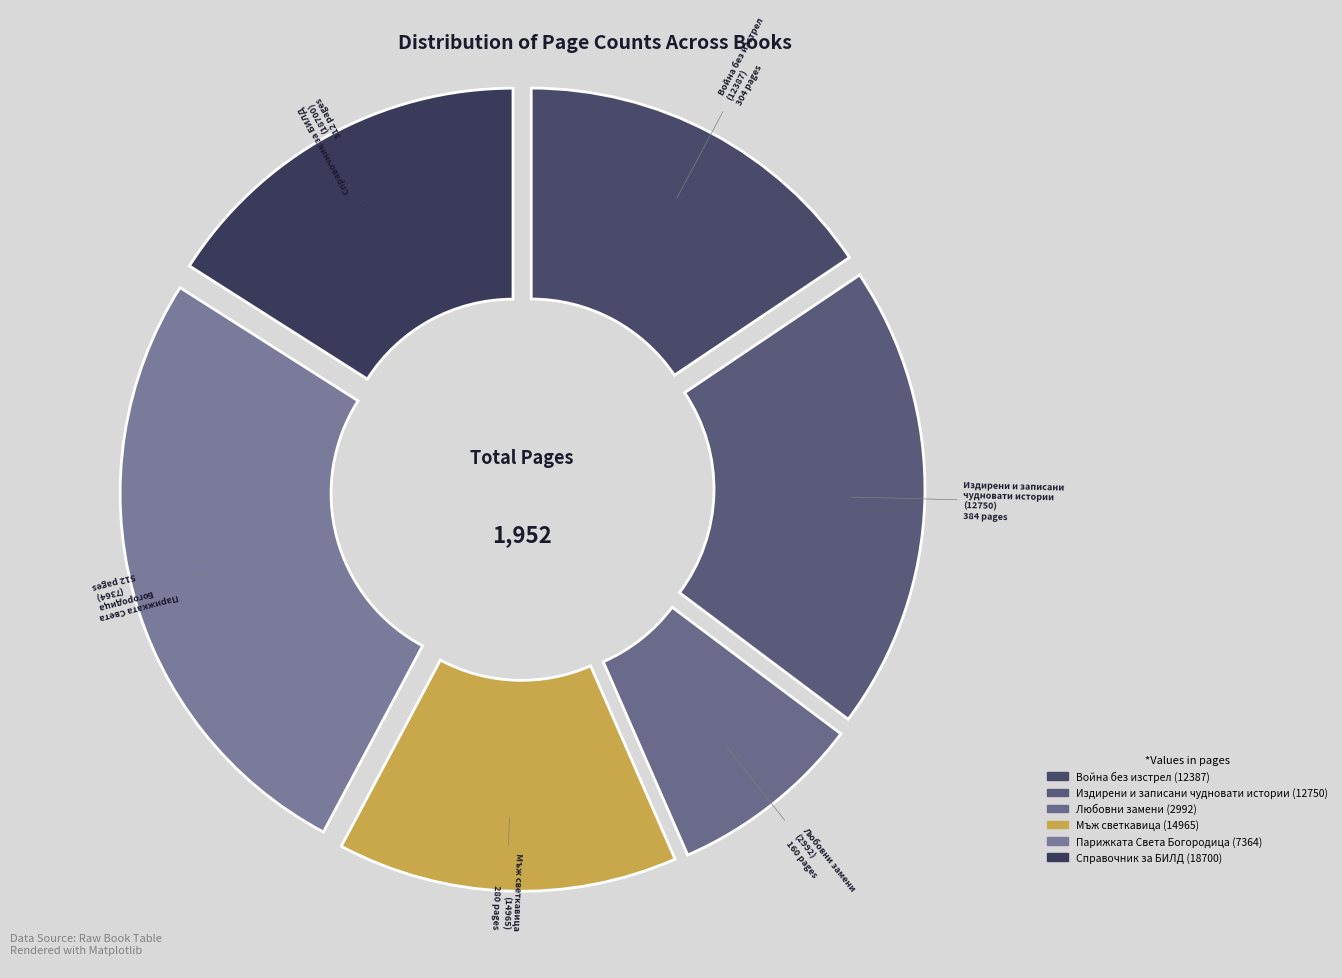

What is the smallest slice in the pie chart?

Любовни замени (2992)